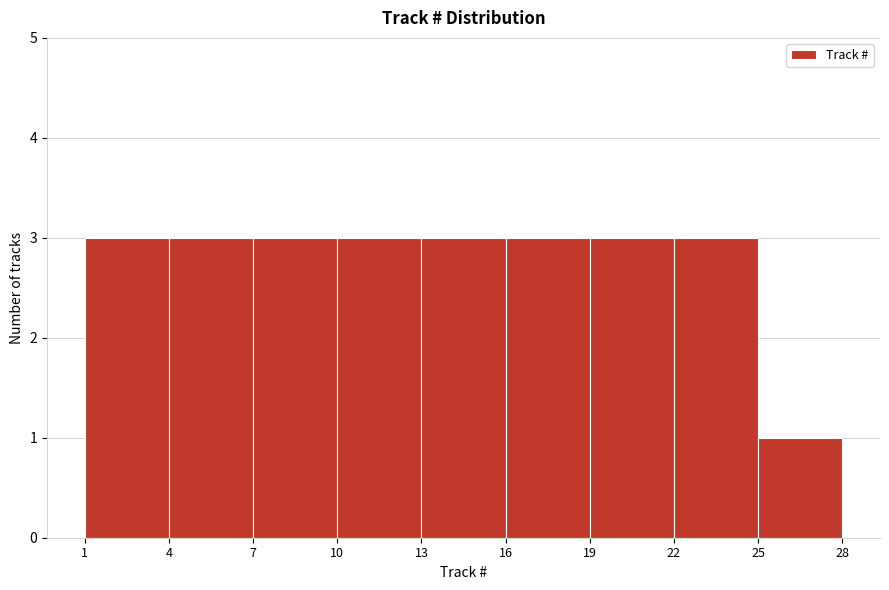

What is the height of the bar covering 22 to 25 on the x-axis? The values are not printed on the chart, so give them approximately, as read against the axis.

3